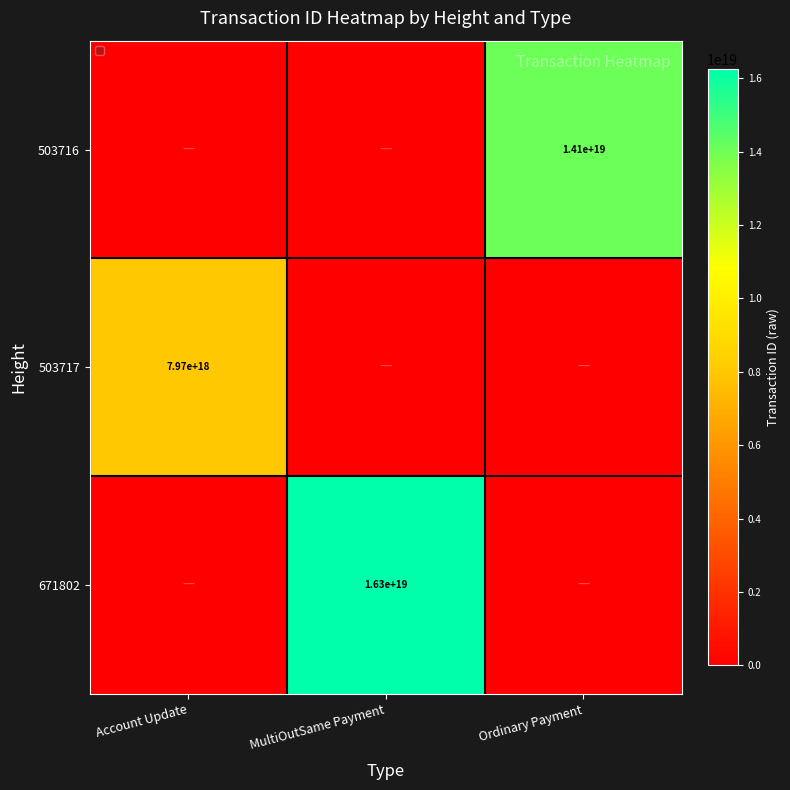

The value of 503717 at Account Update is 7970000000000000000. True or false?

True